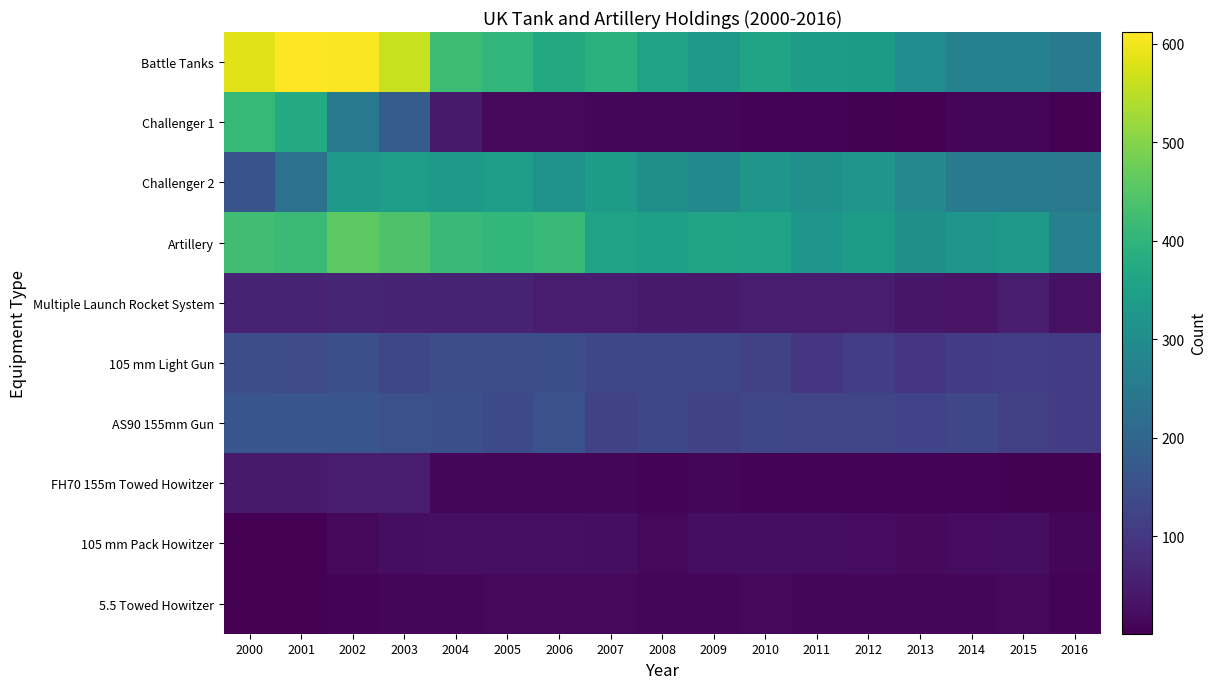

What is the lowest value of the Multiple Launch Rocket System series?

28